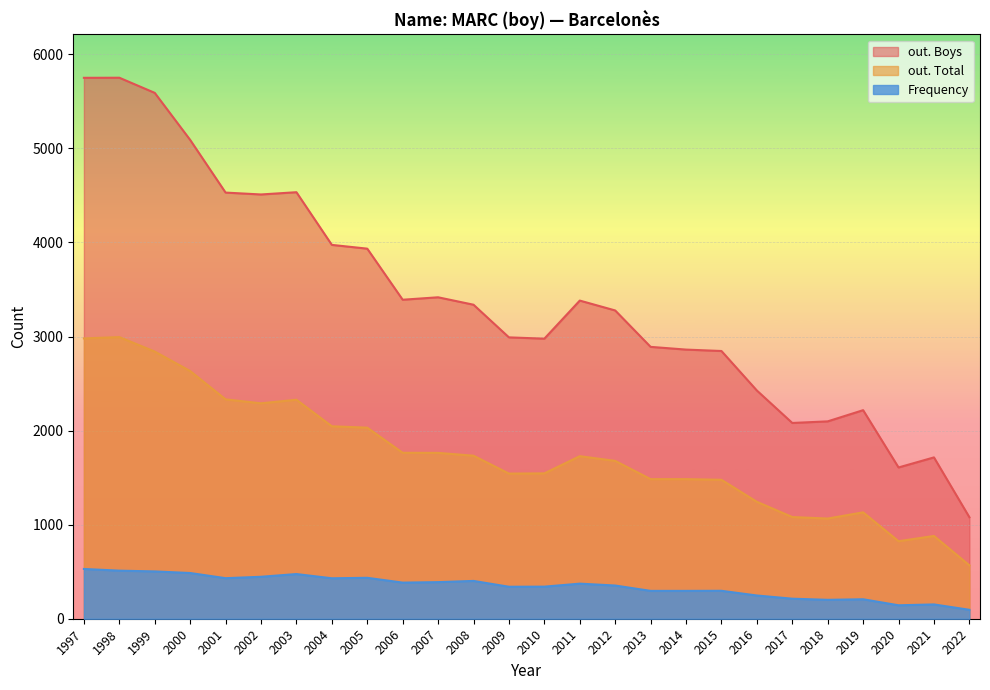

At which category does out. Total reach its first local valley?

2002